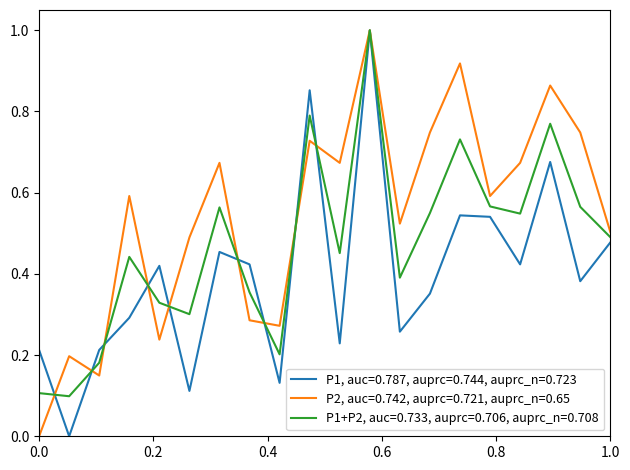

What is the highest value of the P1, auc=0.787, auprc=0.744, auprc_n=0.723 series?

1.0